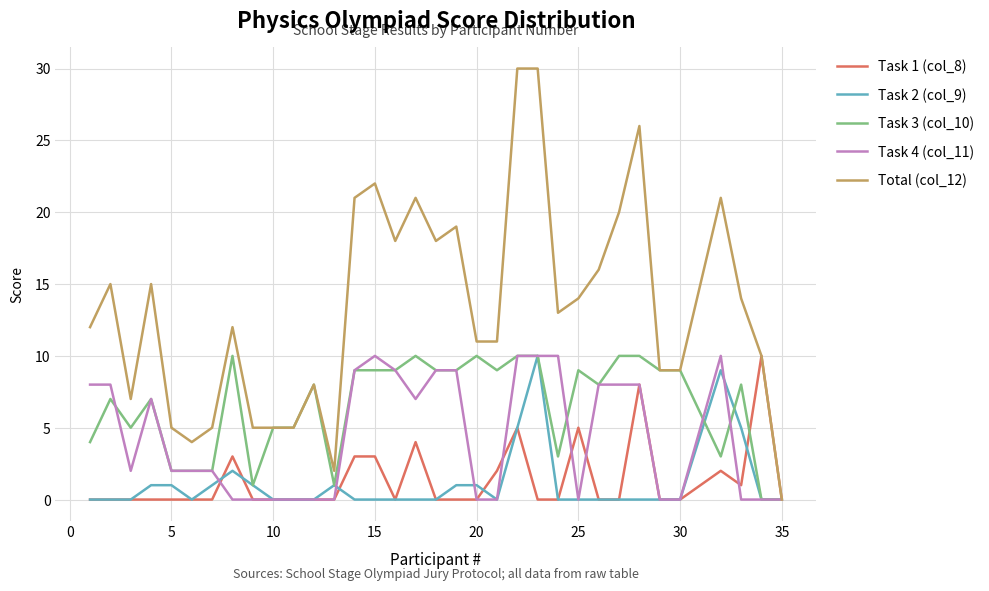

Count the Task 3 (col_10) values in the range 3 to 9.

20